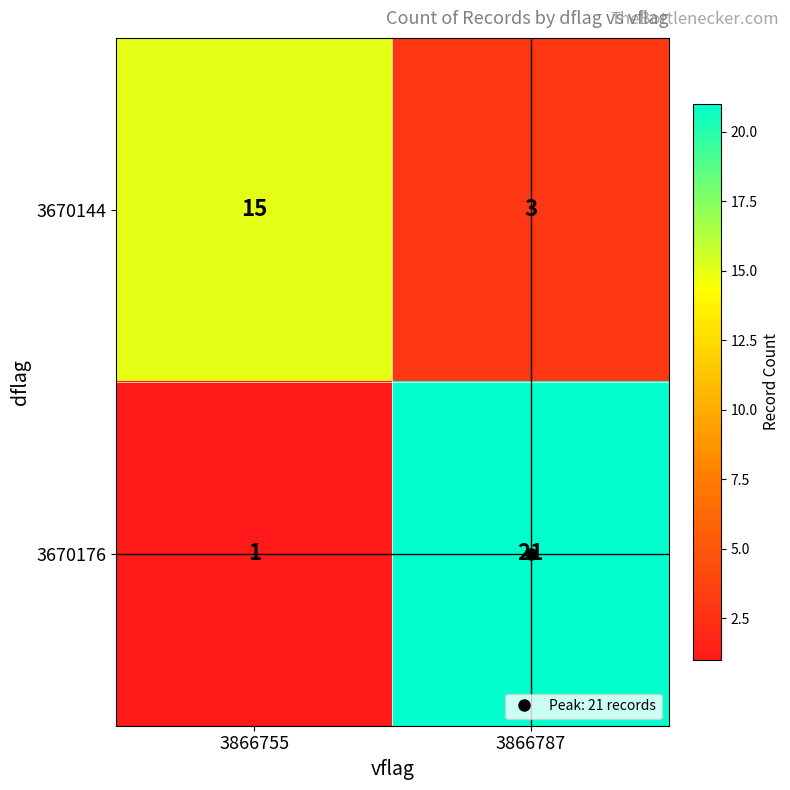

List the series in order of their peak value, highest first.

3670176, 3670144